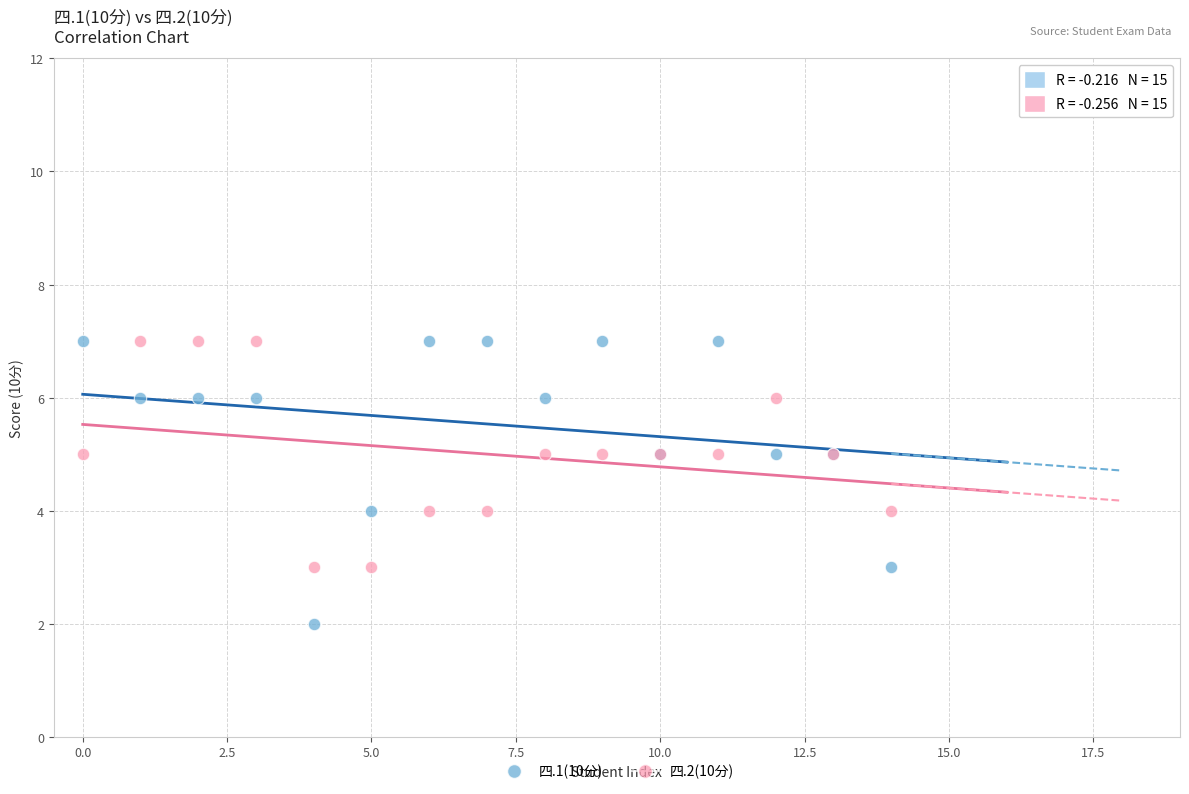

Which series has the largest Y range (max minus min)?

四.1(10分)